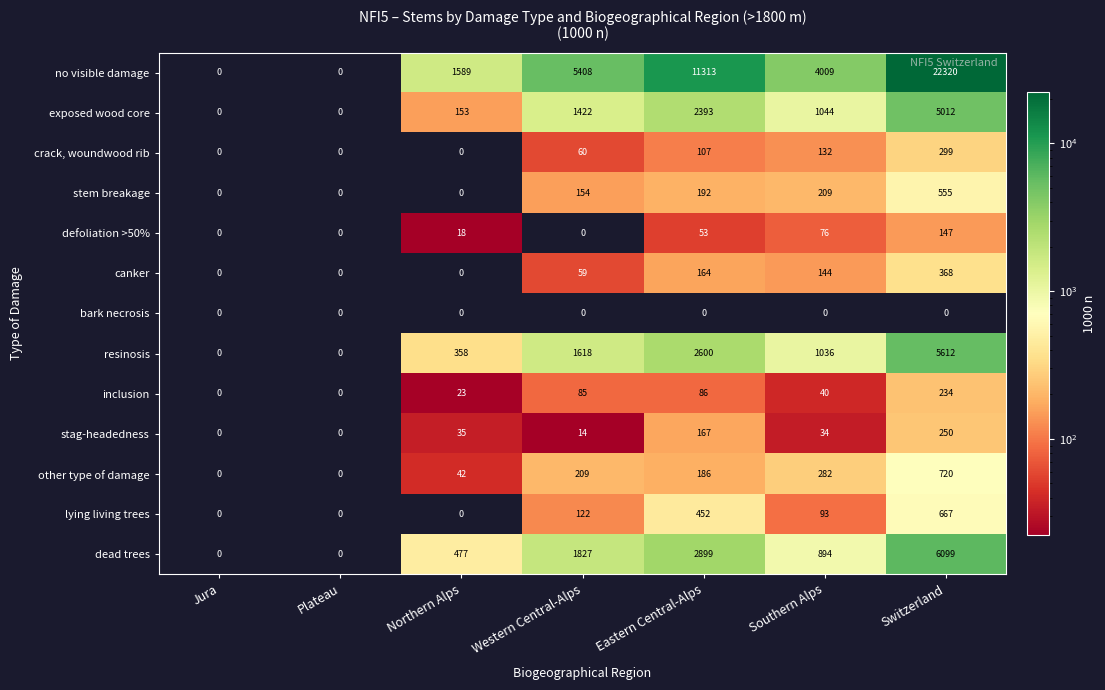

At which label is inclusion closest to 117?

Eastern Central-Alps